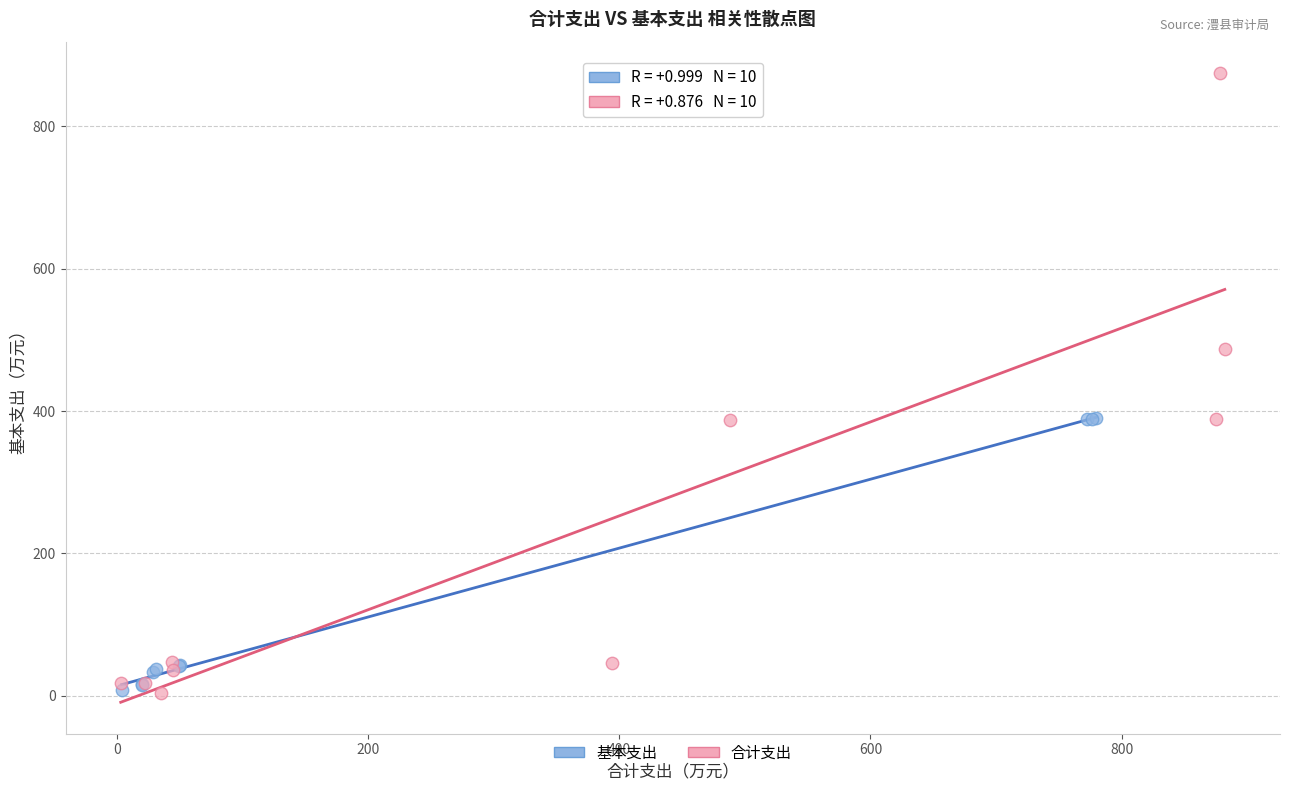

Which series has the widest spread of Y values?

合计支出